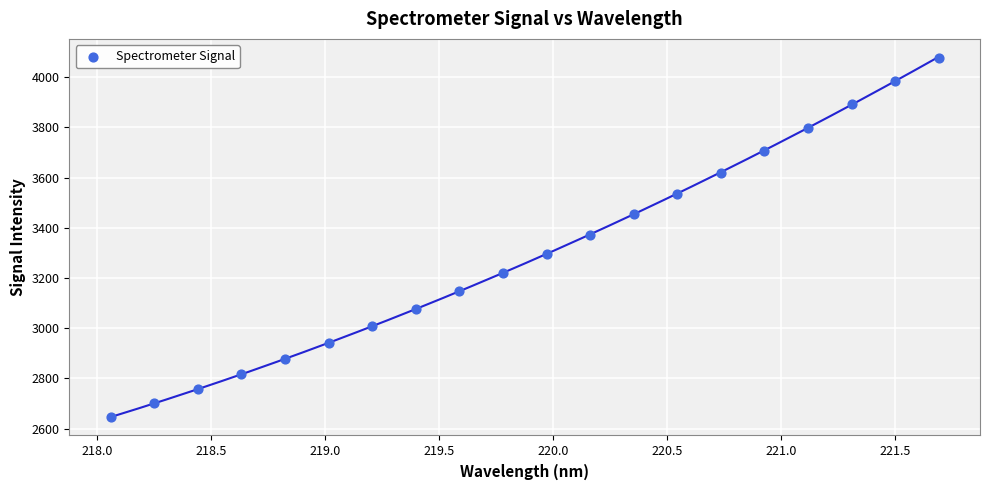

What is the range of X values (max minus min)?

3.6